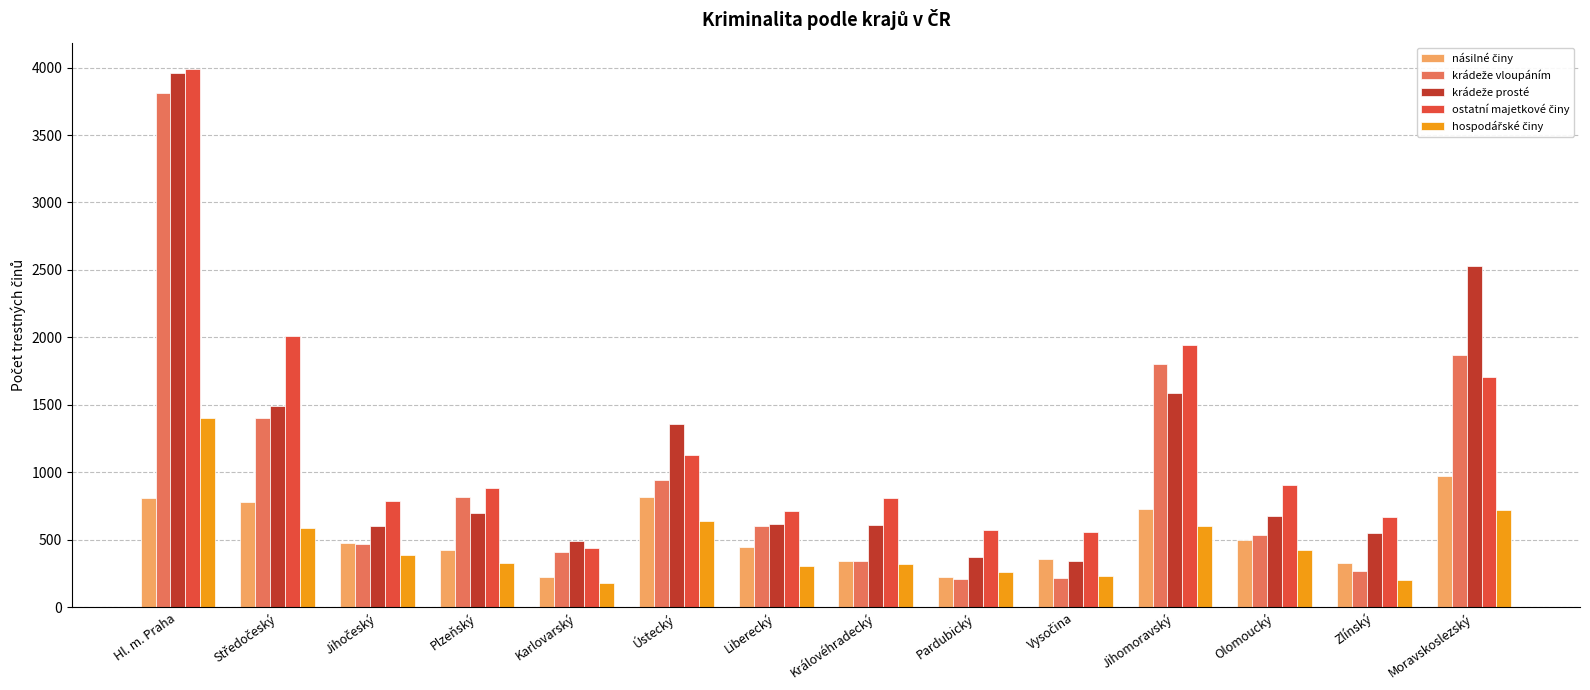

What is the spread (max minus min) of values at Hl. m. Praha?

3176